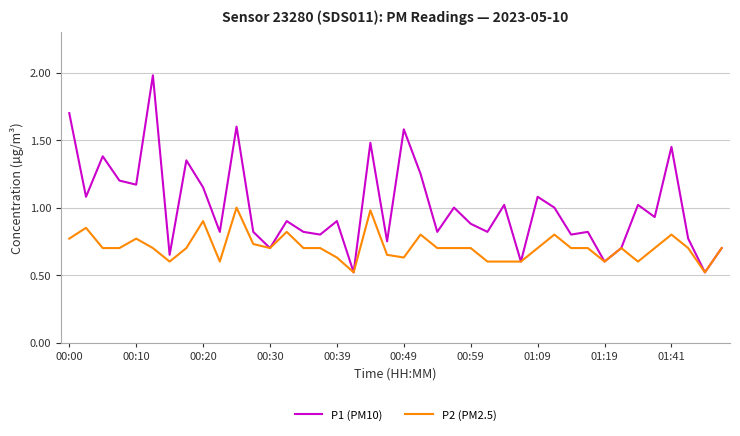

What are all the series names shown in the legend?

P1 (PM10), P2 (PM2.5)